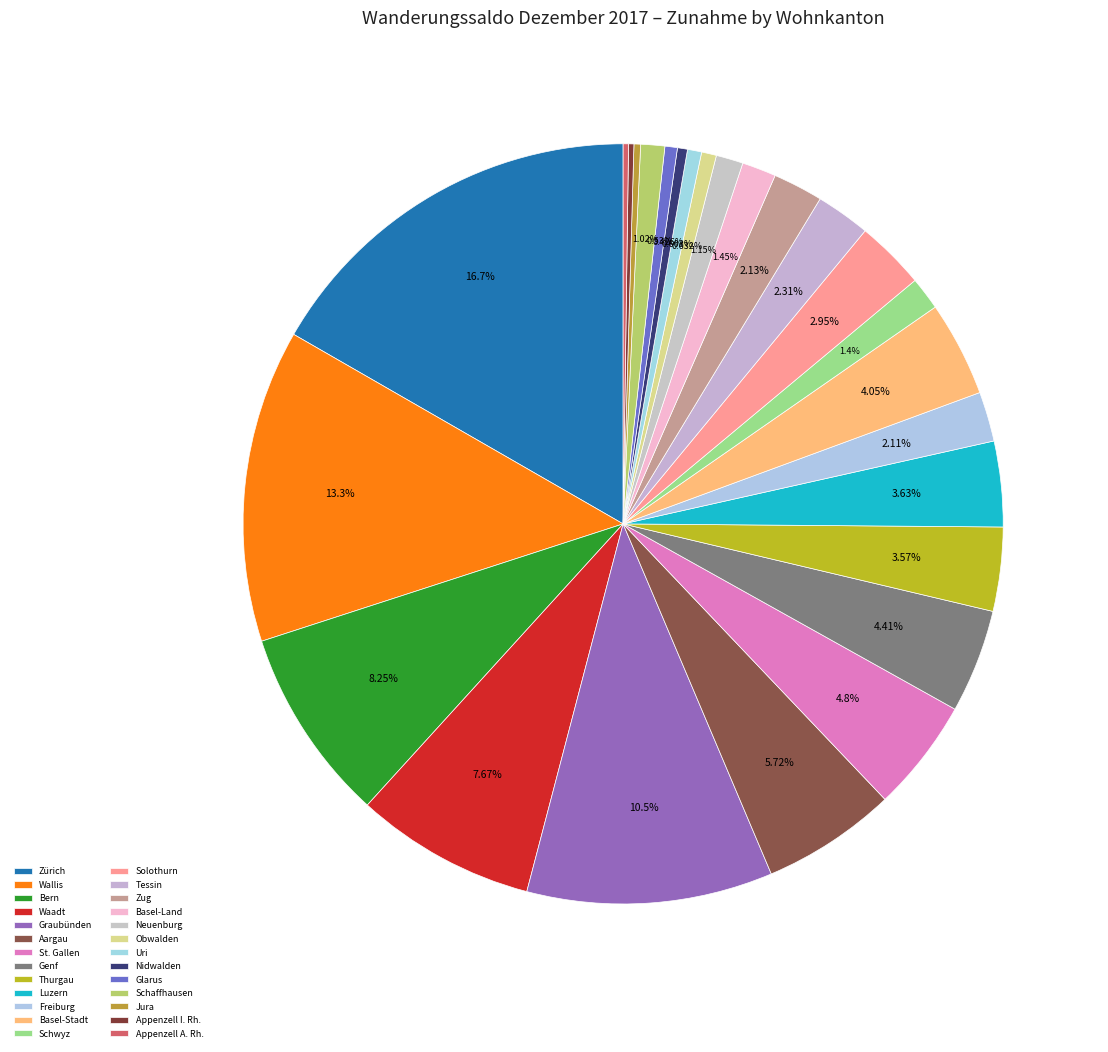

Combined, do Schwyz and Basel-Stadt account for over 50%?

No